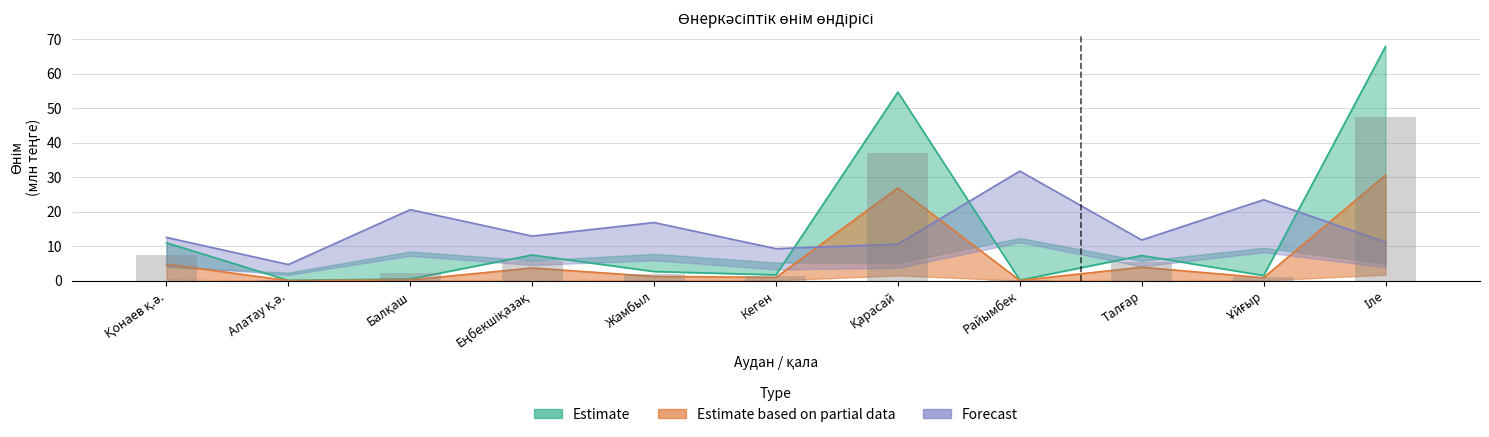

Are the bars horizontal?

No